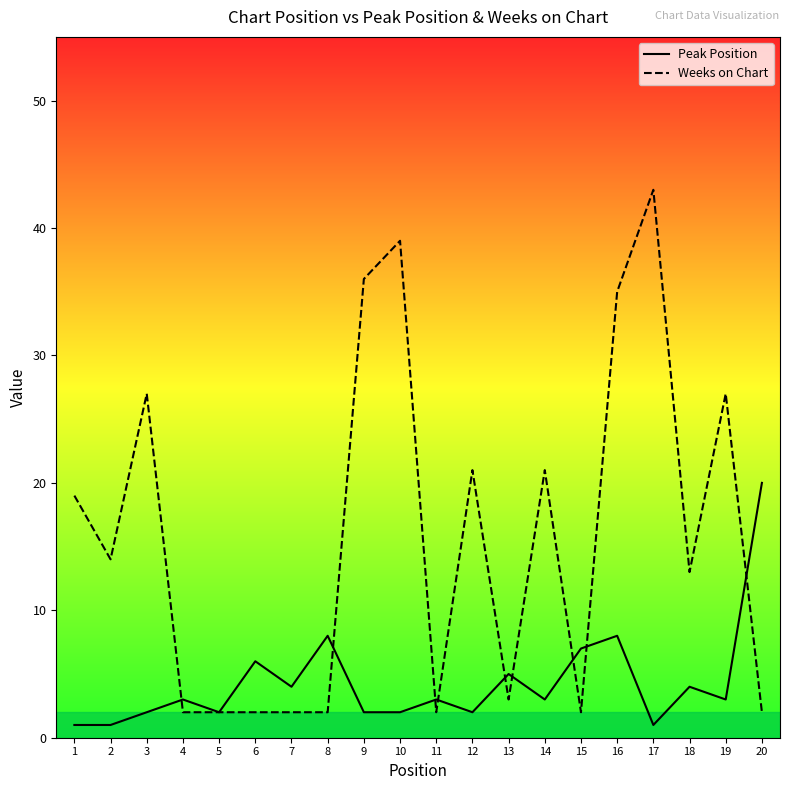

What is the total value across all series at 6?

8